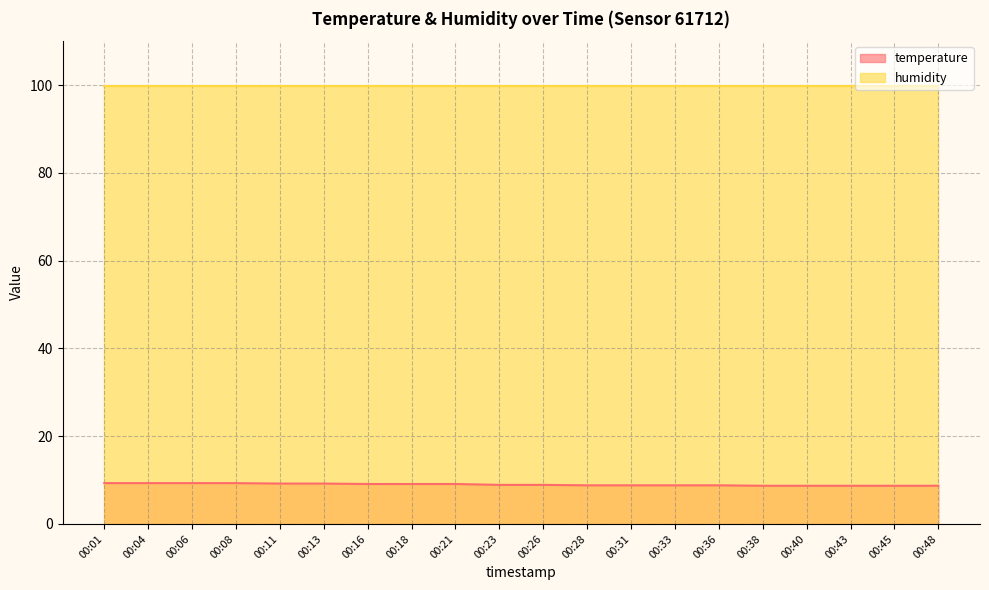

True or false: the data has more than 2 interior local peaks.

False